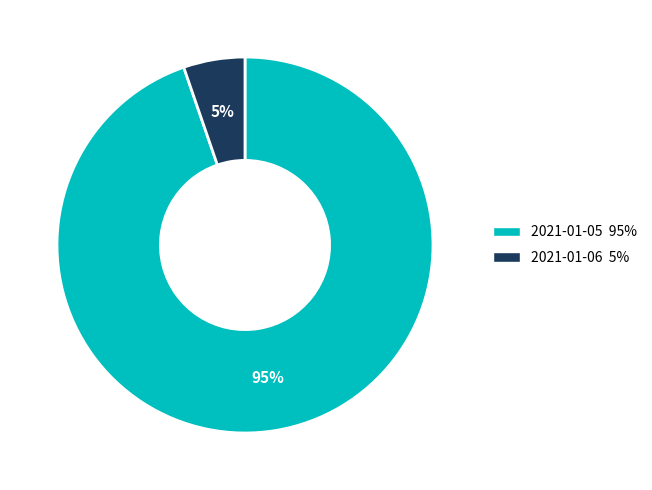

How many segments does this pie chart have?

2